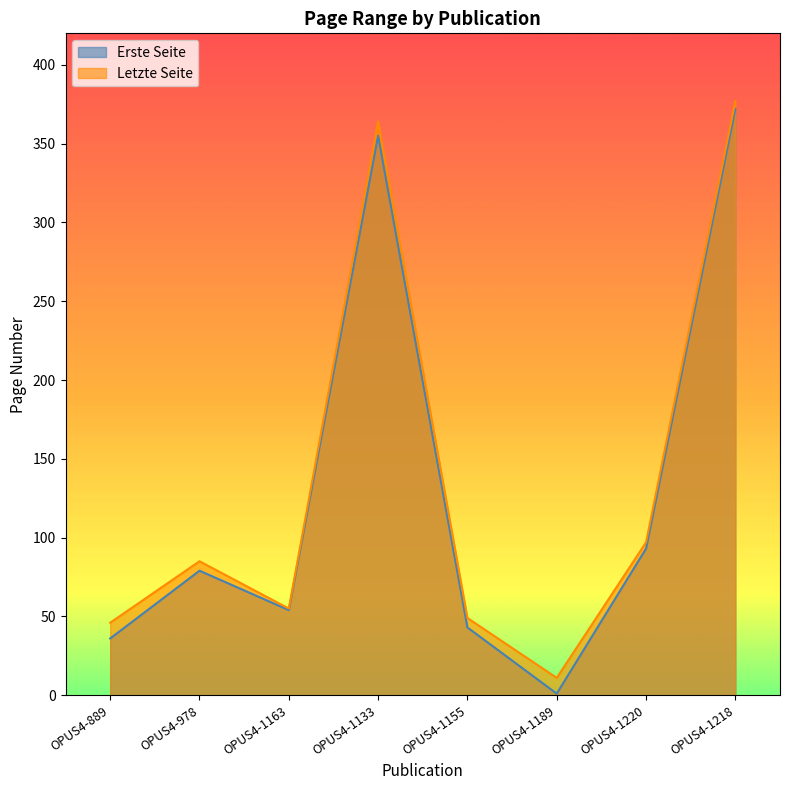

How many values in the Erste Seite series are below 79?

4